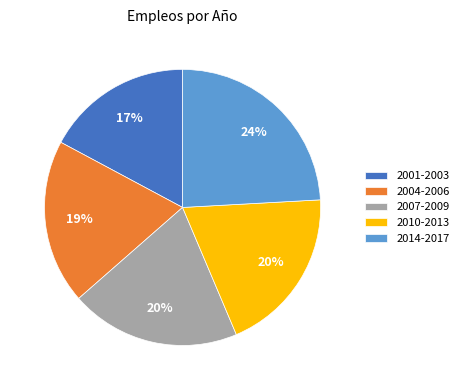

Combined, do 2004-2006 and 2010-2013 account for over 50%?

No